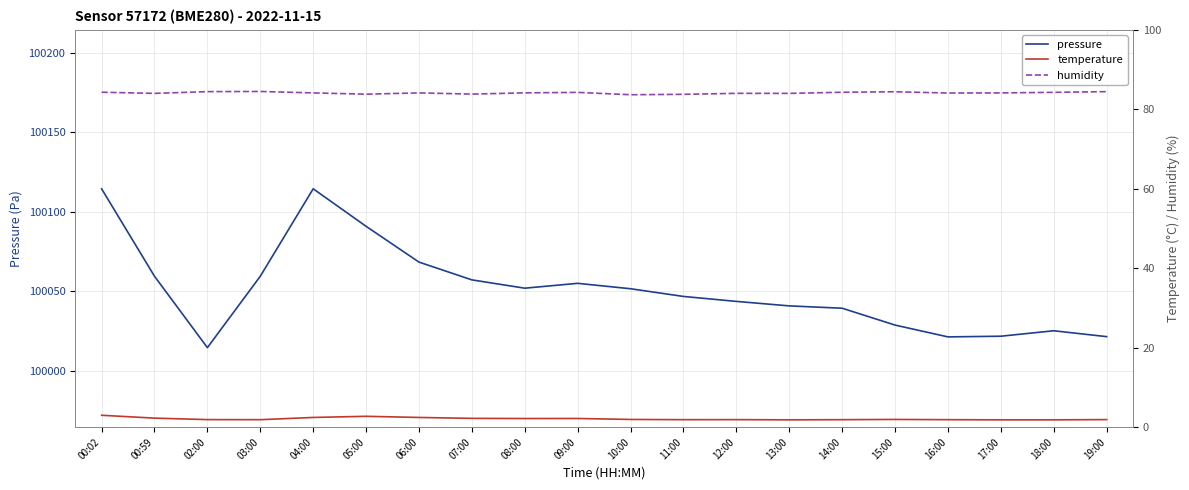

At which label does pressure reach its minimum?

02:00